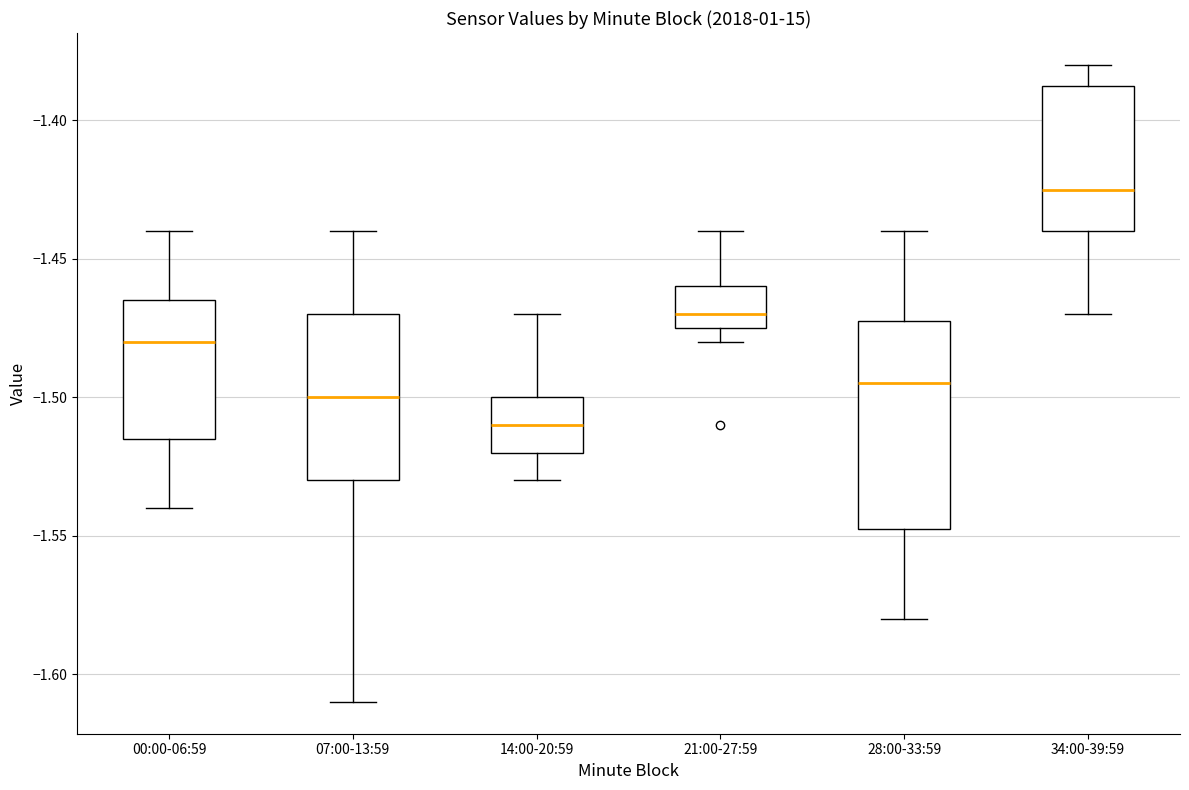

Comparing the boxes themselves (not the whiskers), which one is the tallest?

28:00-33:59